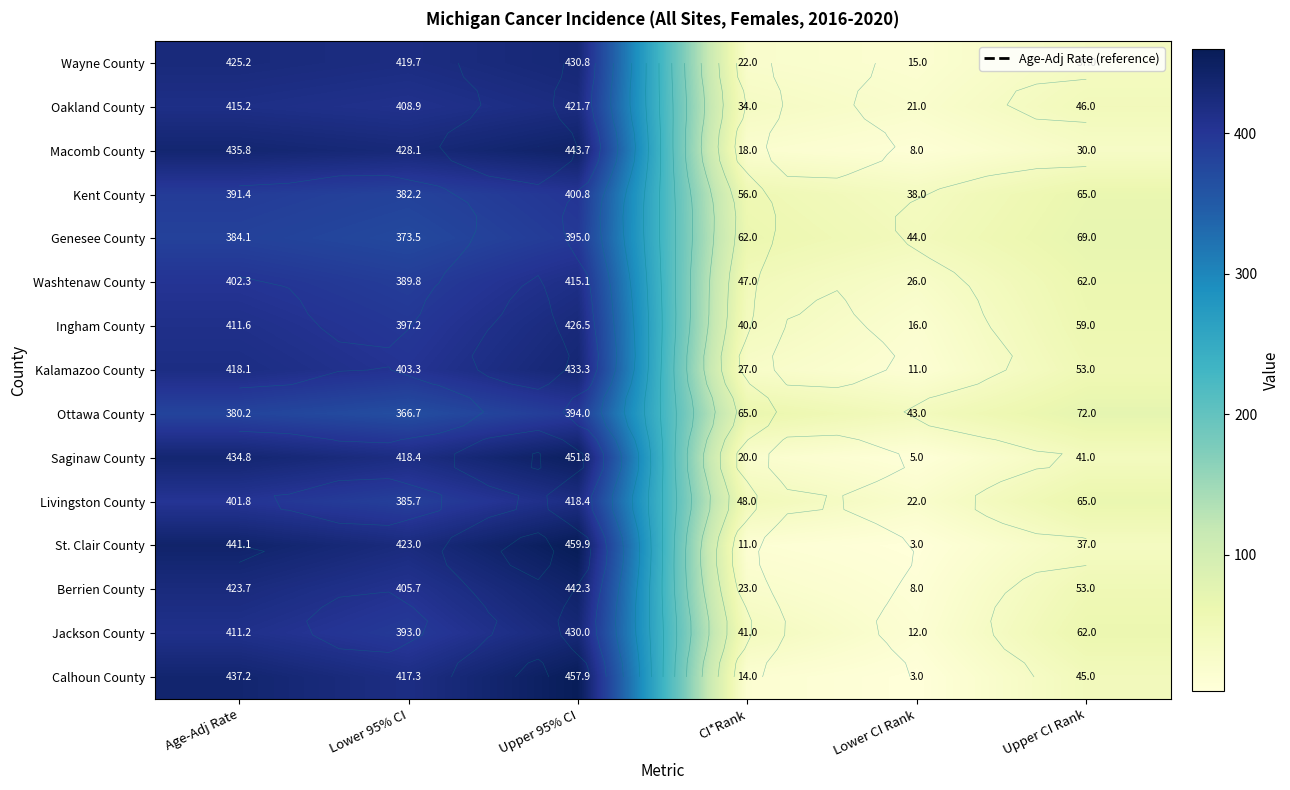

Which series has the largest range (max minus min)?

St. Clair County